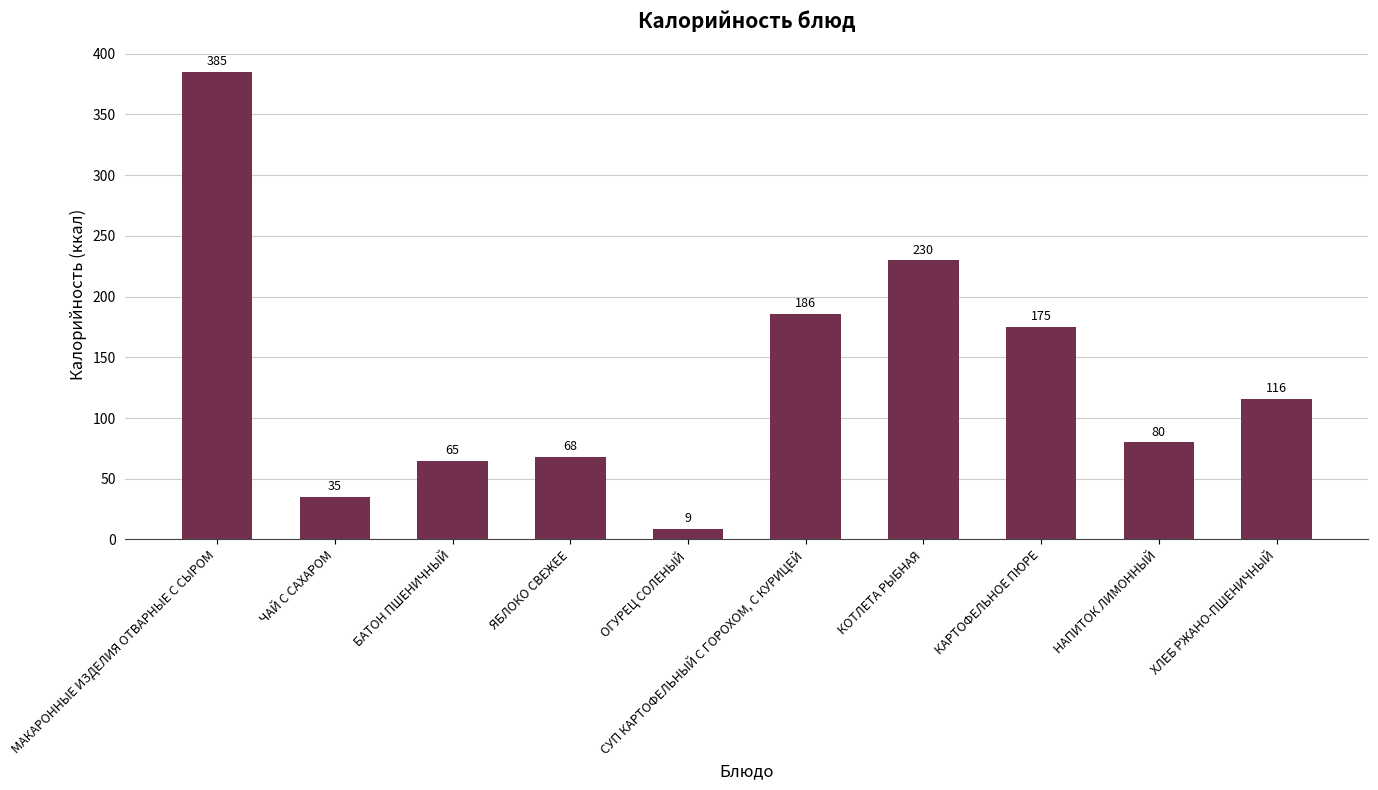

How many bars are there in total?

10